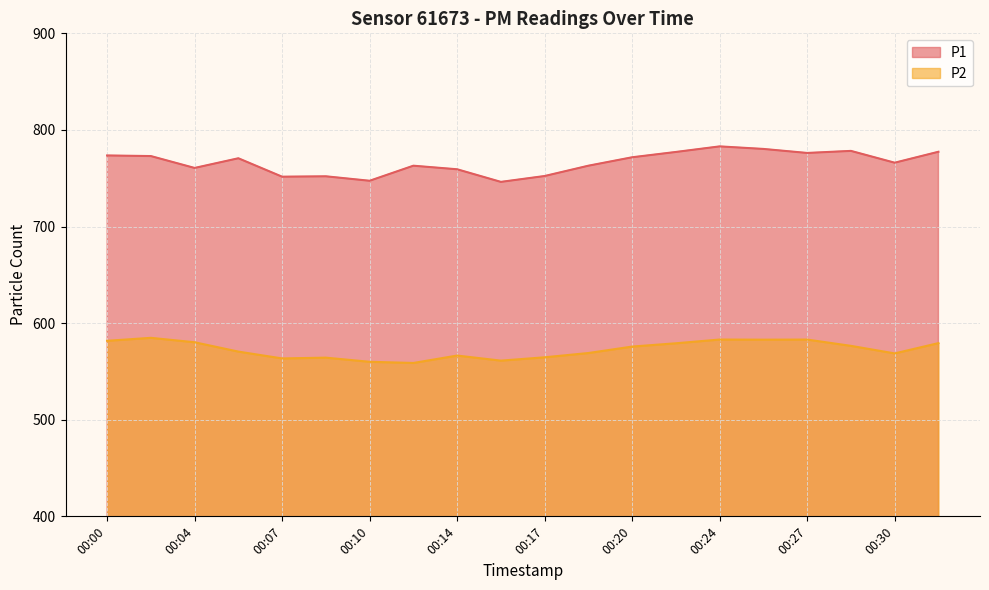

What is the value of the P2 point at the 17th from the left?

583.0